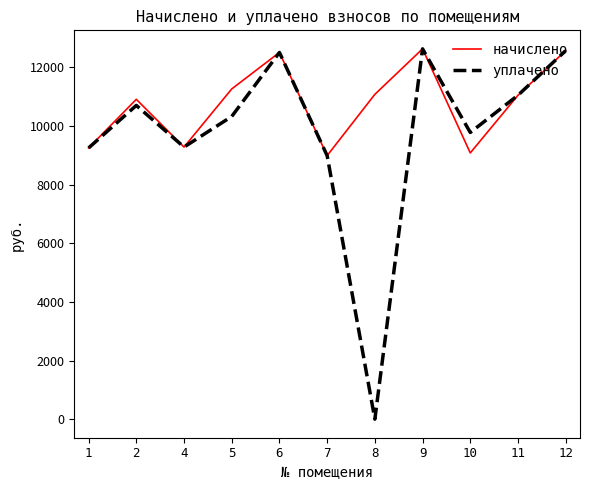

What is the maximum value for уплачено?

12625.9